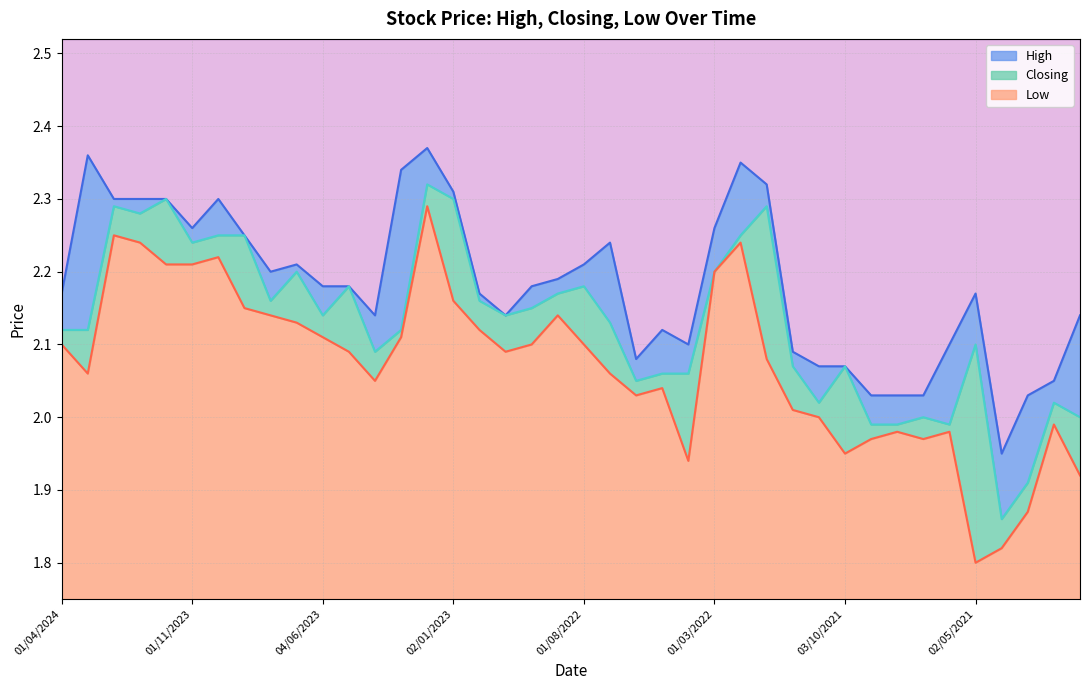

What are all the series names shown in the legend?

High, Closing, Low